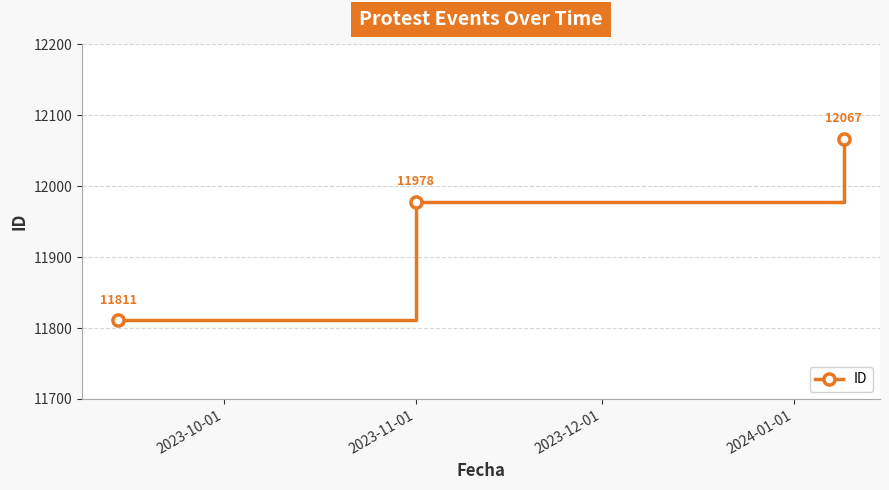

What is the maximum value shown in the chart?

12067